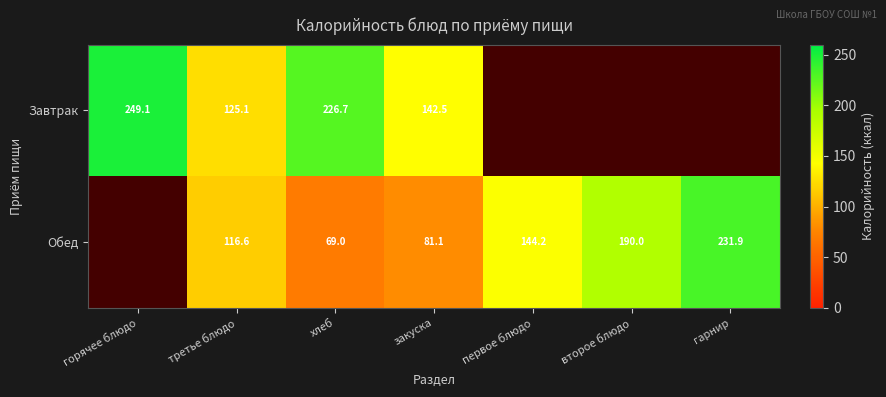

The Обед series shows 231.9 at гарнир. True or false?

True